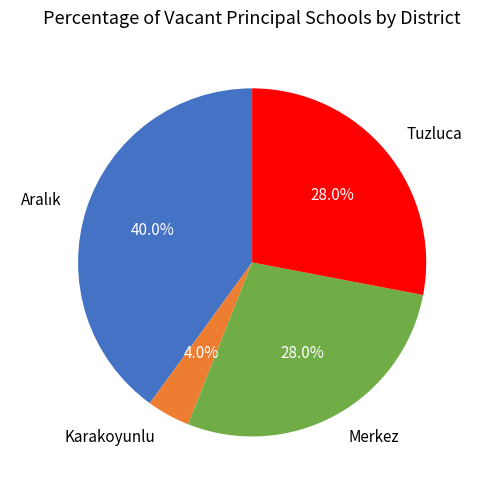

Is Merkez the majority of the pie?

No